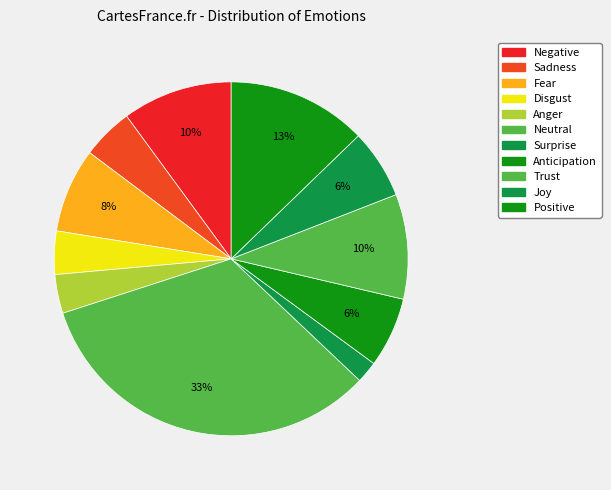

Approximately how many times larger is the value at Trust compared to Disgust?

2.4